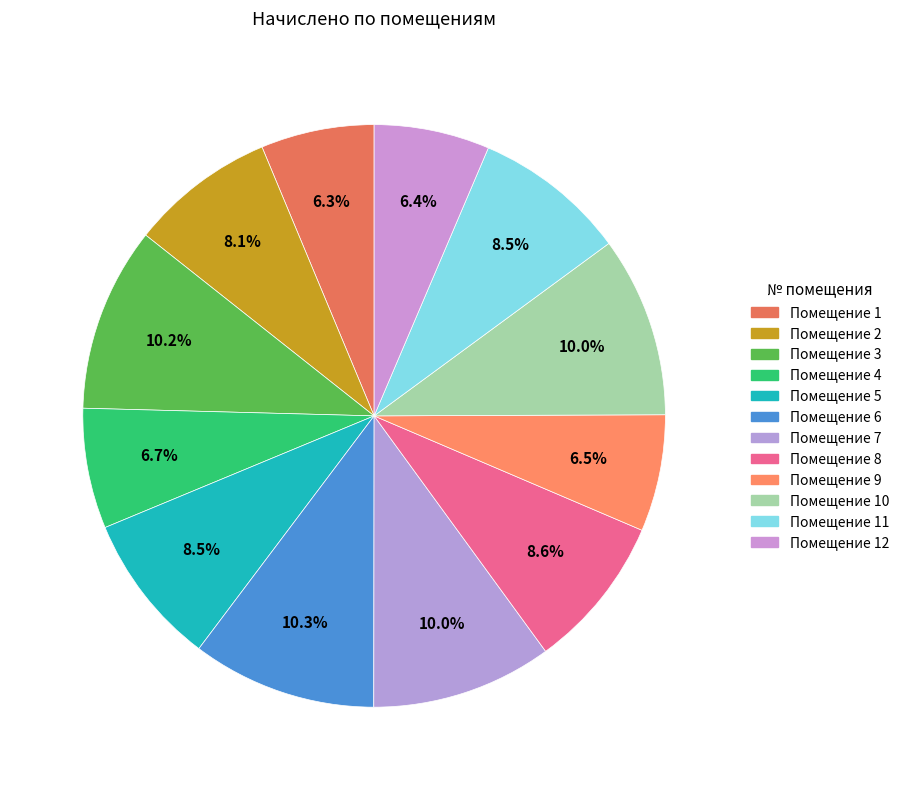

Is there a majority slice in this chart?

No